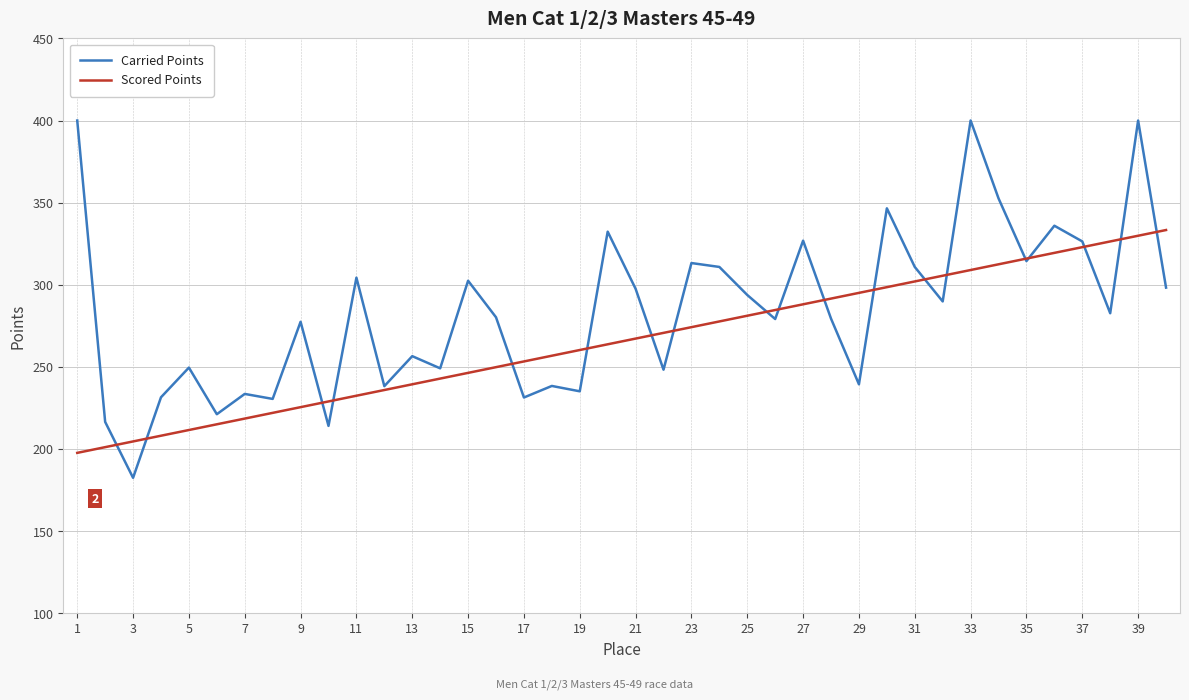

What is the maximum value for Scored Points?

333.3